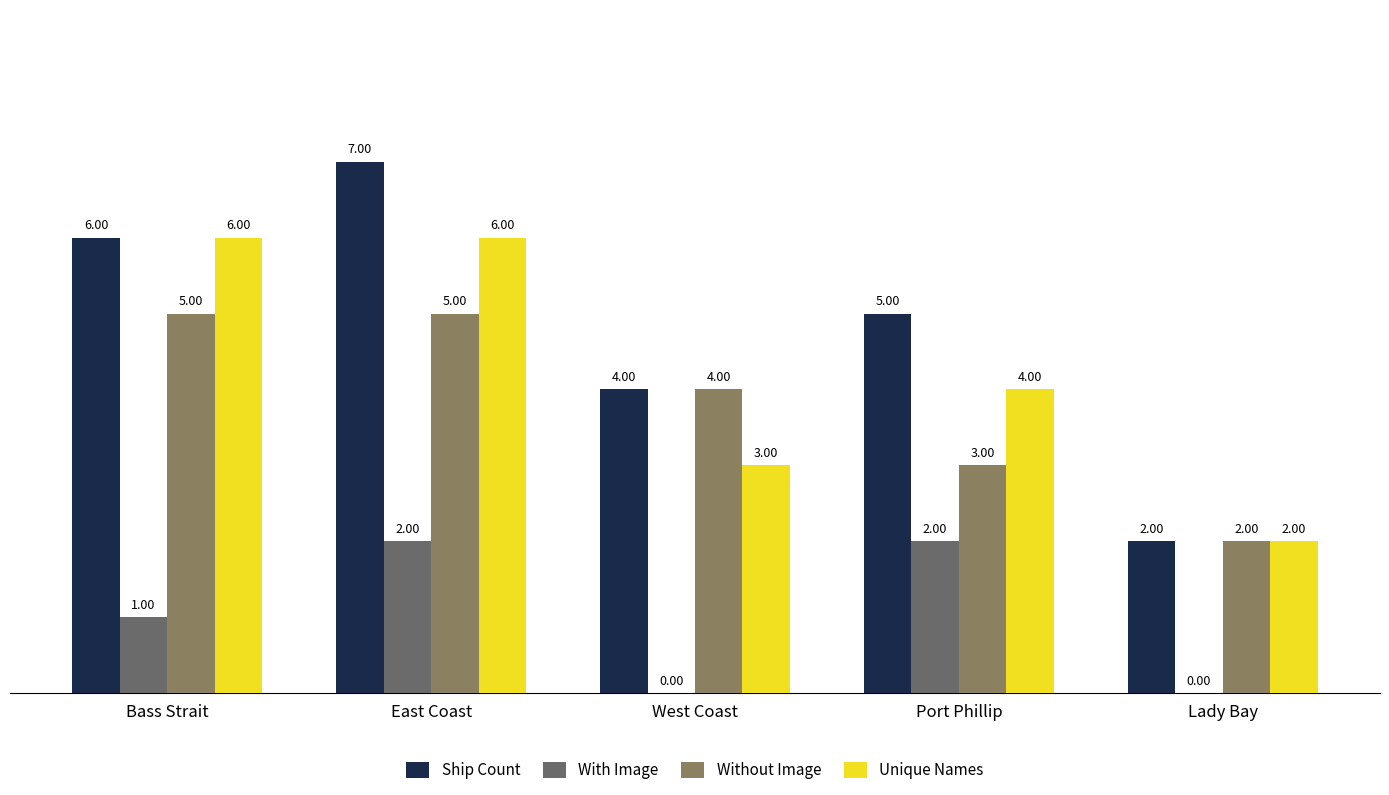

Are the bars horizontal?

No